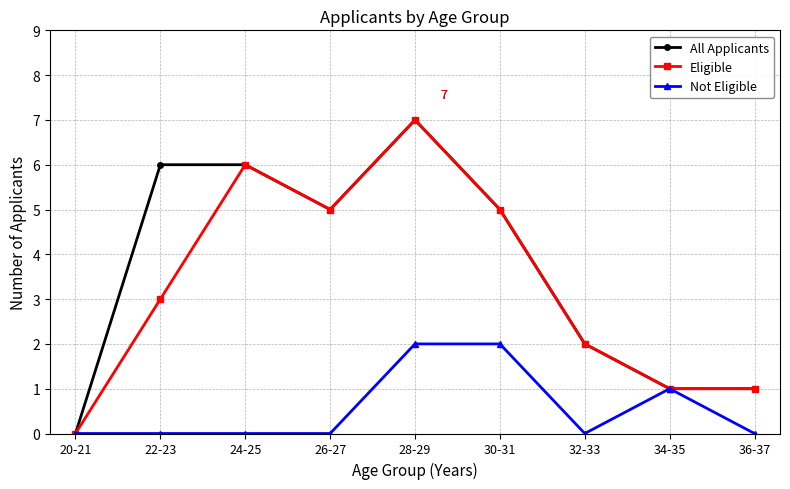

How many series are shown in this chart?

3